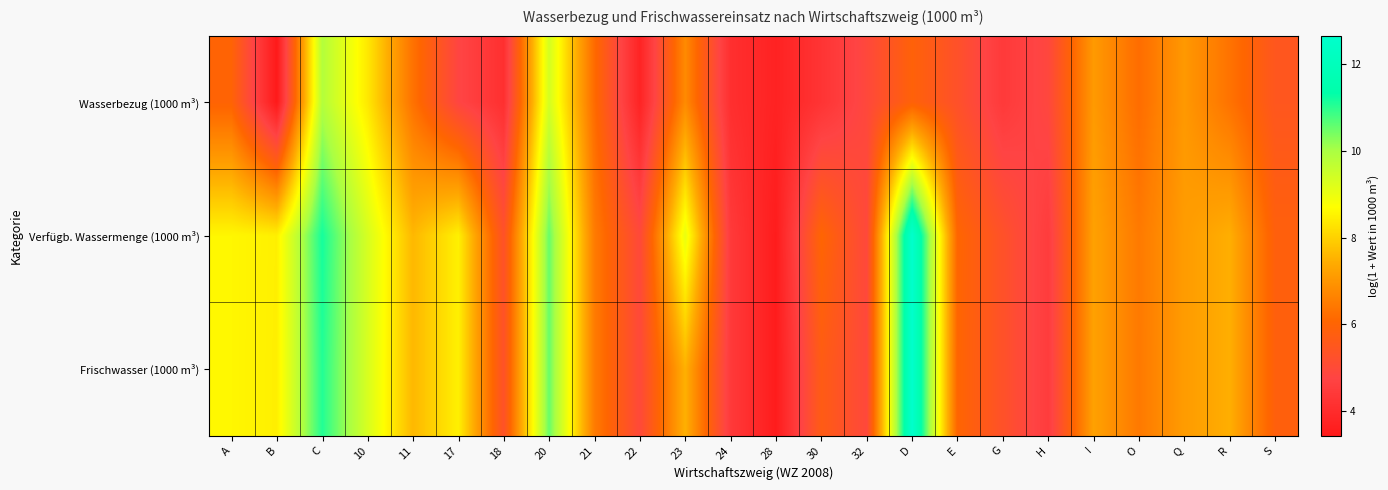

What is the total value across all series at D?

31.2